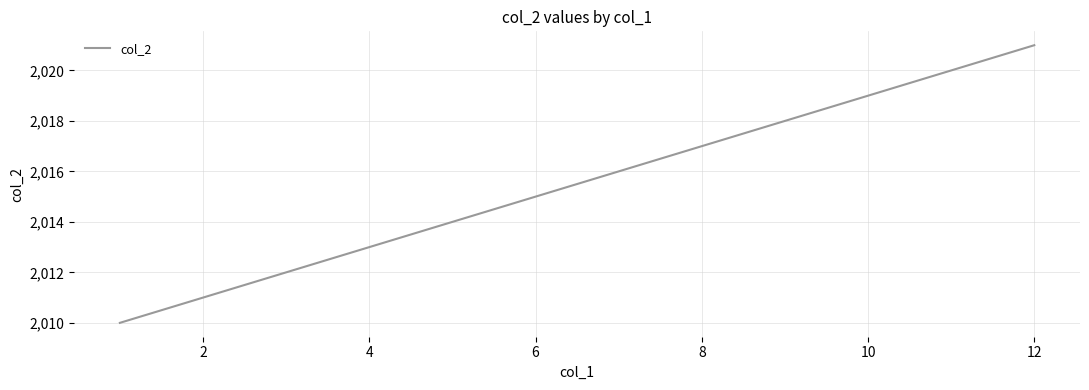

What is the greatest value displayed?

2021